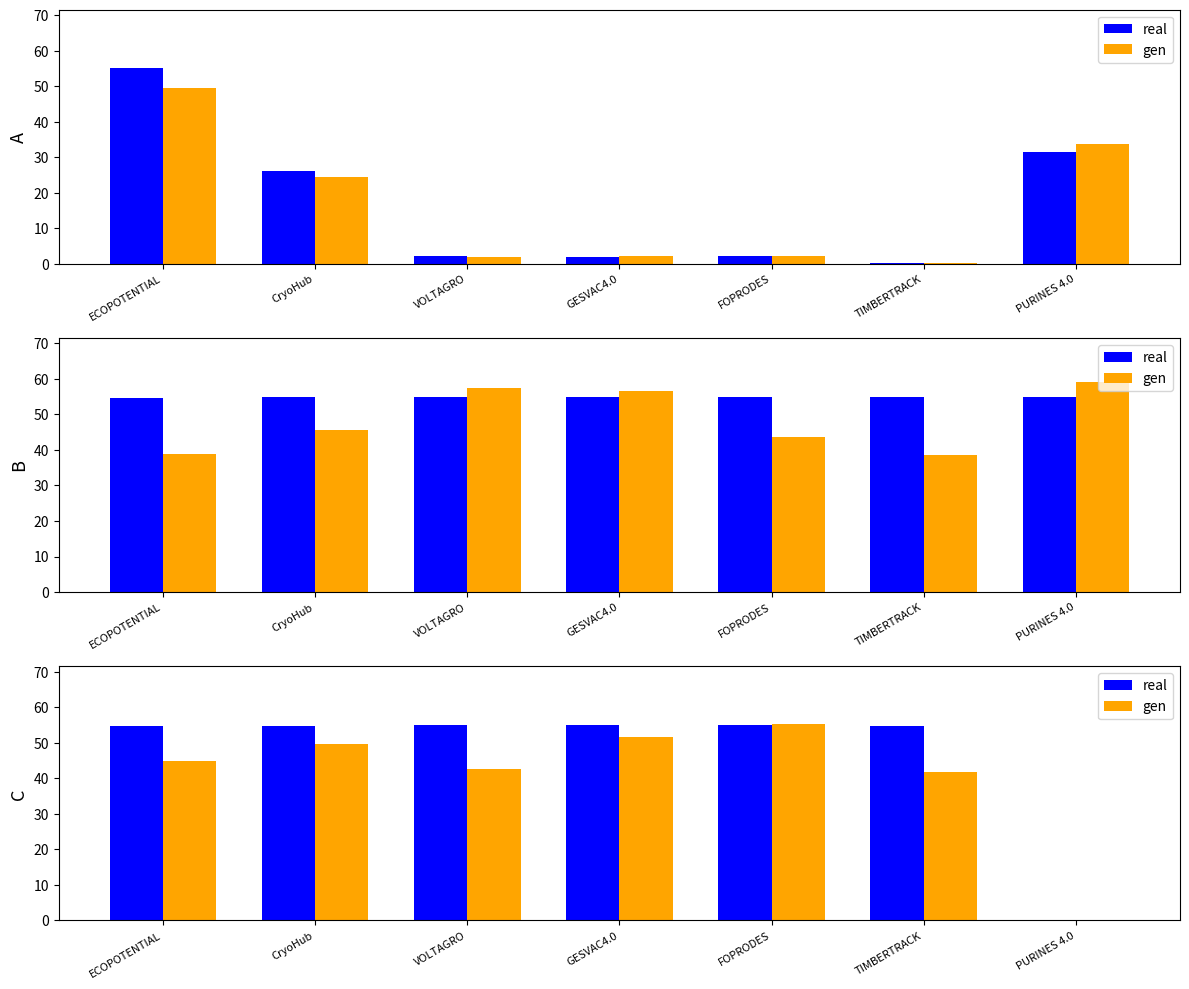

Reading left to right, extract all data points from this chart.

real: ECOPOTENTIAL=54.8	CryoHub=54.8	VOLTAGRO=55.0	GESVAC4.0=55.0	FOPRODES=55.0	TIMBERTRACK=54.8	PURINES 4.0=0.0
gen: ECOPOTENTIAL=44.9	CryoHub=49.6	VOLTAGRO=42.7	GESVAC4.0=51.7	FOPRODES=55.3	TIMBERTRACK=41.7	PURINES 4.0=0.0